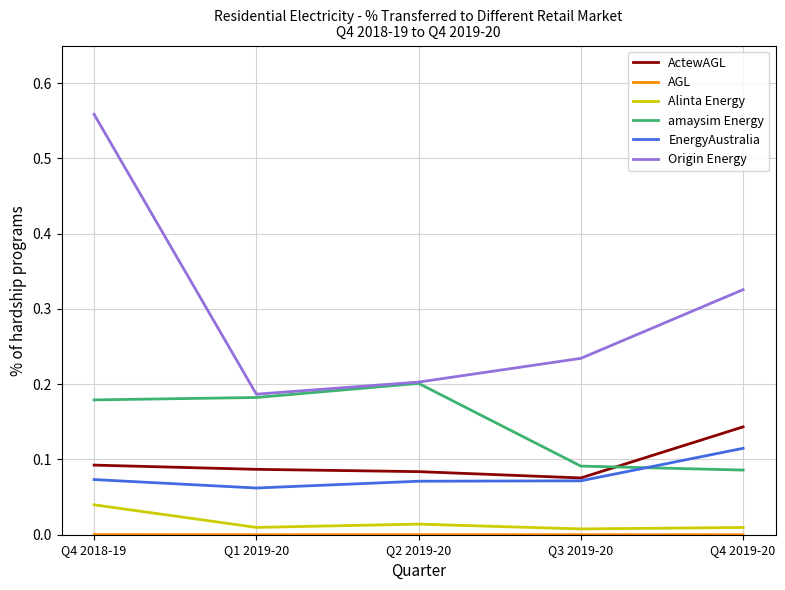

List the labels in order of Origin Energy value, largest first.

Q4 2018-19, Q4 2019-20, Q3 2019-20, Q2 2019-20, Q1 2019-20